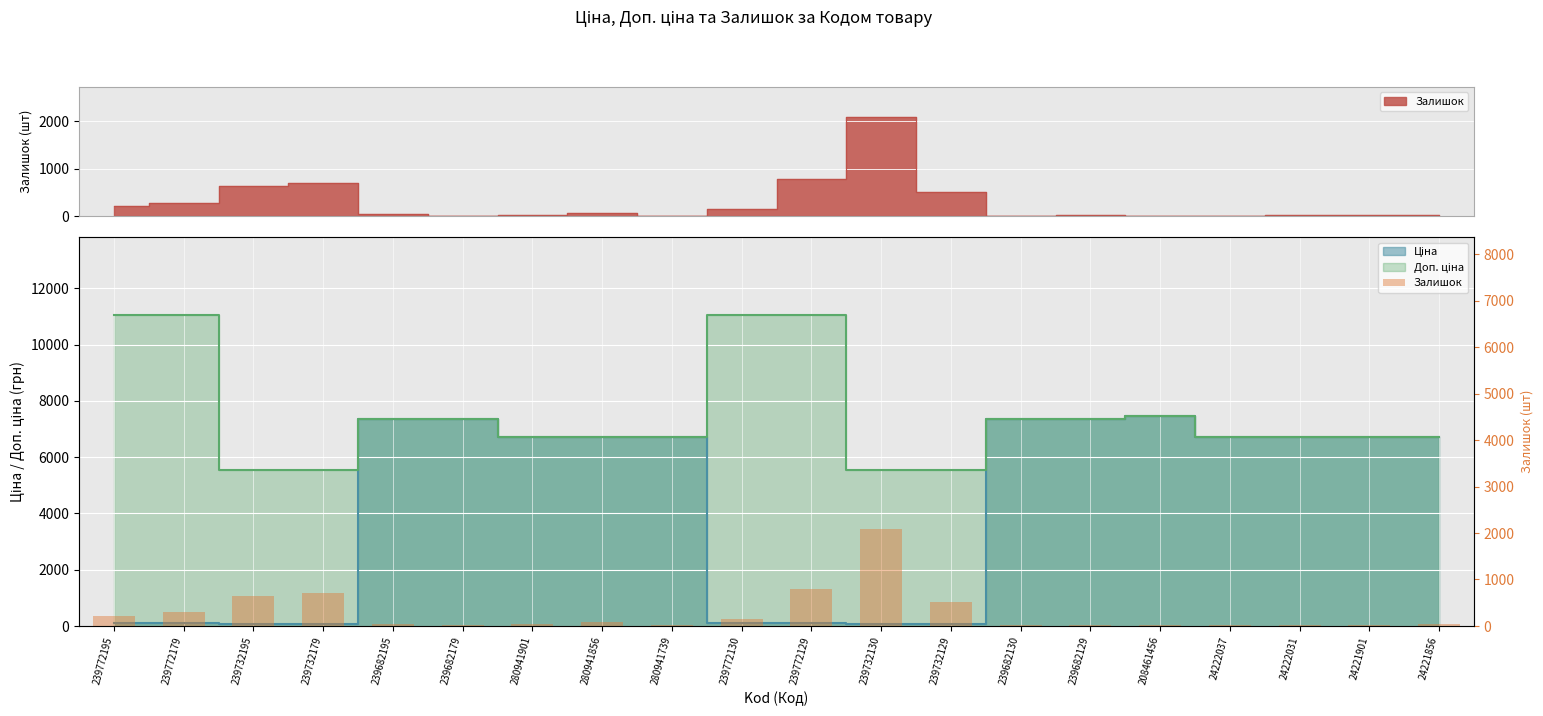

What is the ratio of the value at 24222037 to the value at 239772130?

0.1